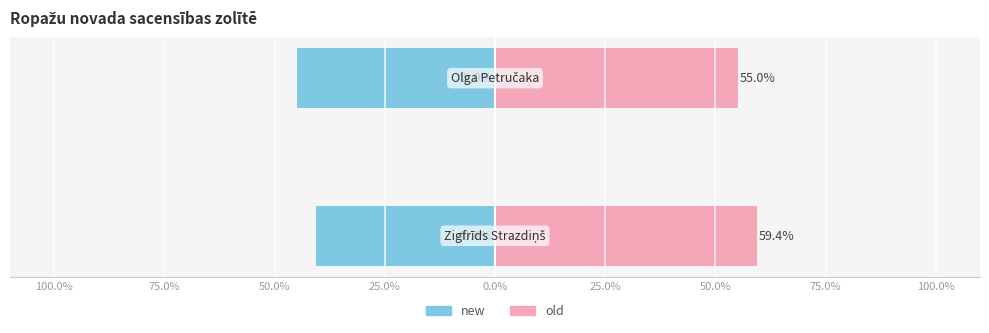

What is the smallest value displayed?

-45.0